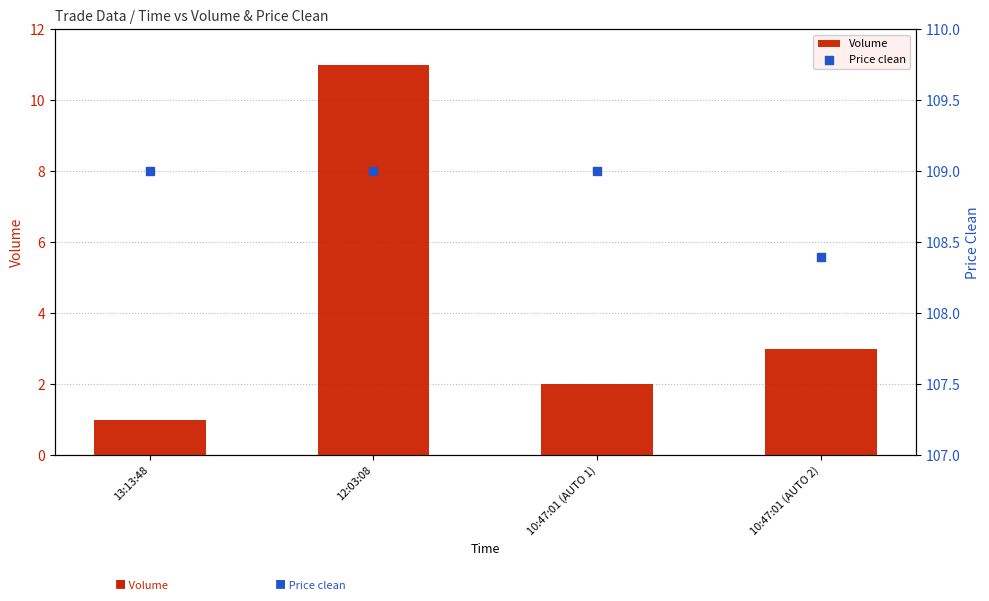

Which series has the largest total across all categories?

Price clean